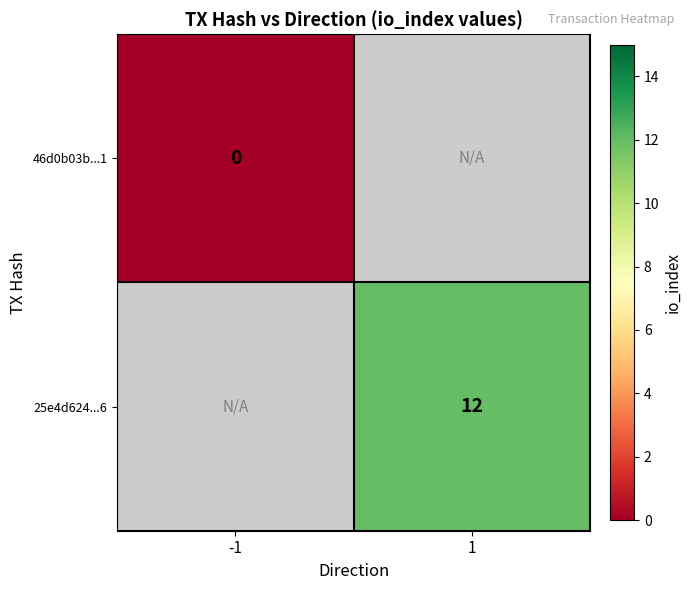

The value of 25e4d624...6 at 1 is 19. True or false?

False